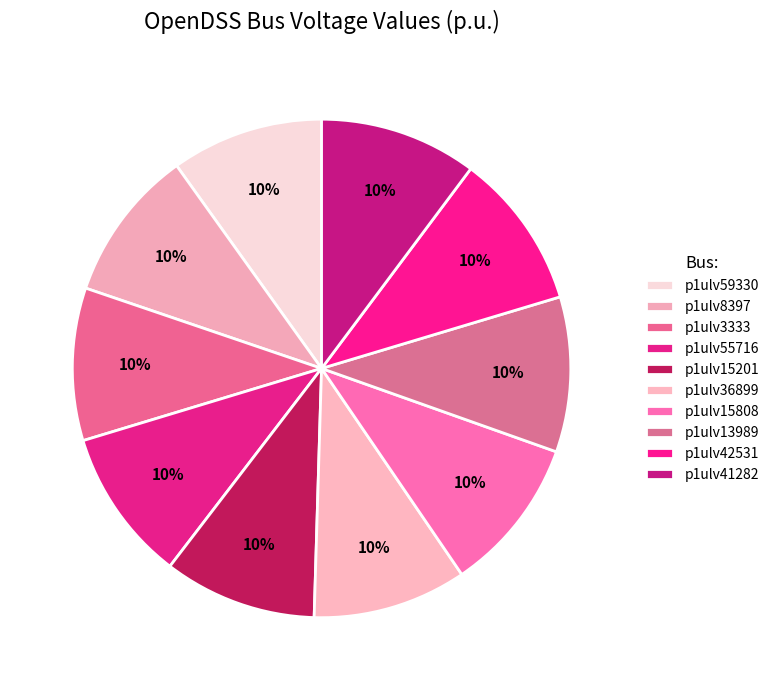

How many segments does this pie chart have?

10